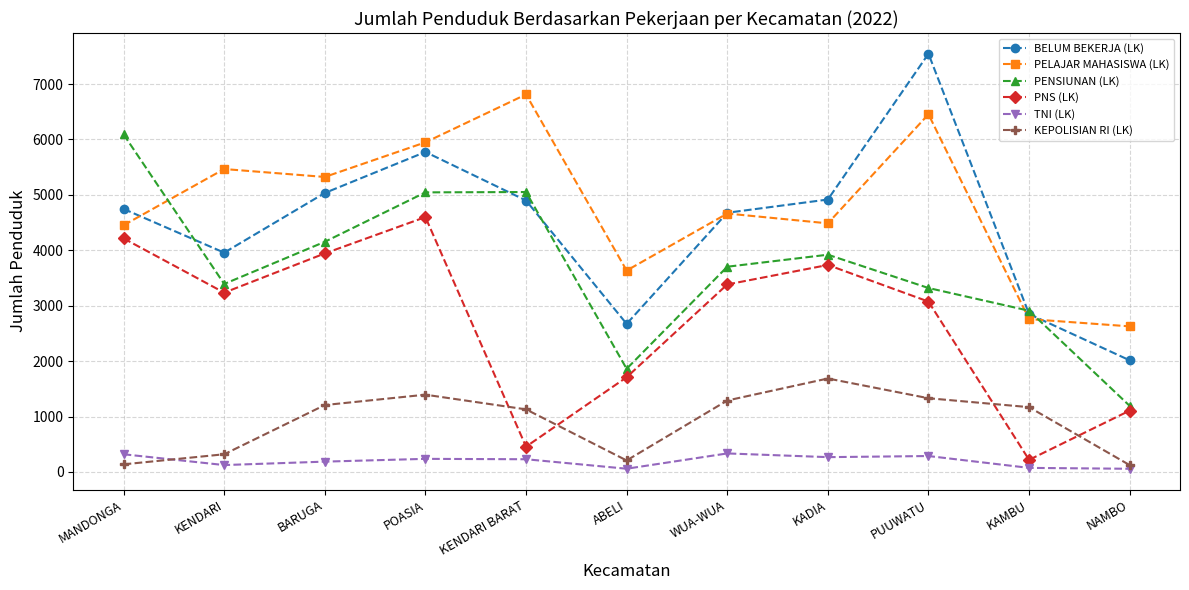

What is the label of the 10th point from the right?

KENDARI